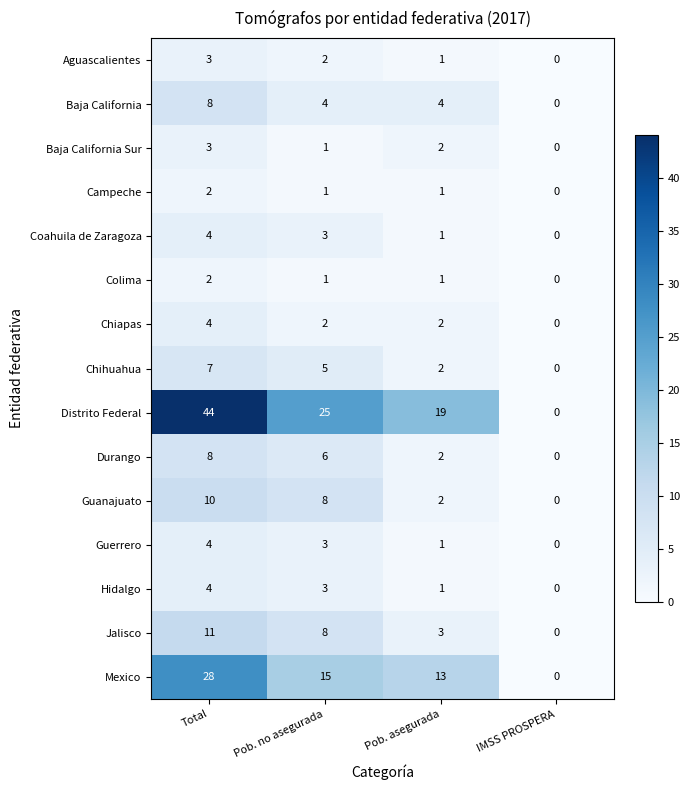

How many data points does each series have?

4